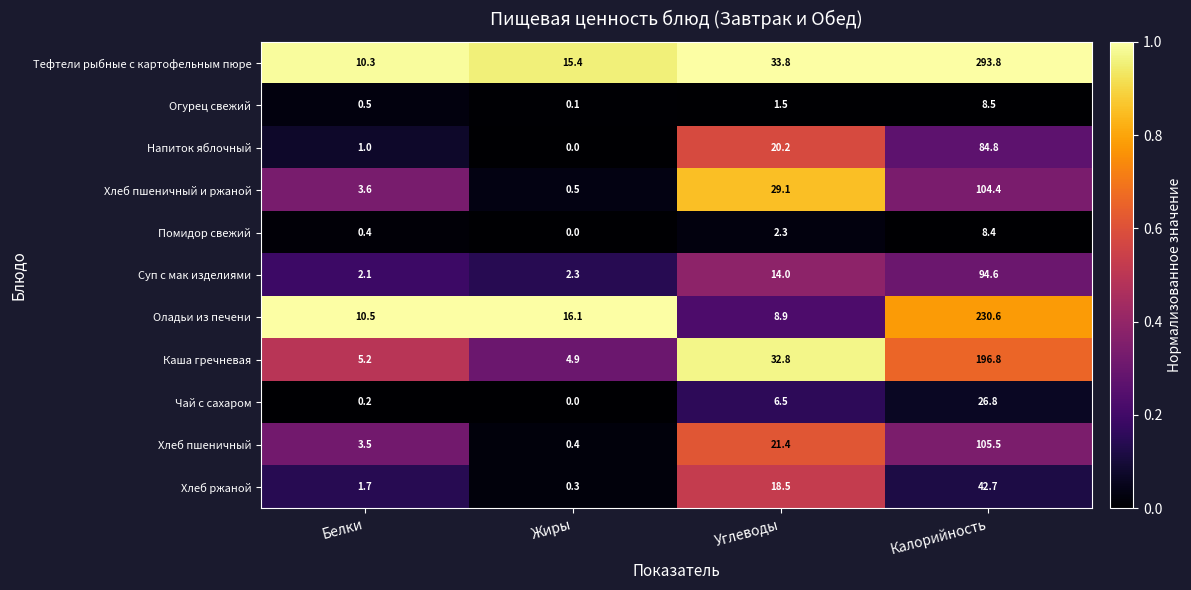

At which label does Хлеб ржаной reach its peak?

Калорийность